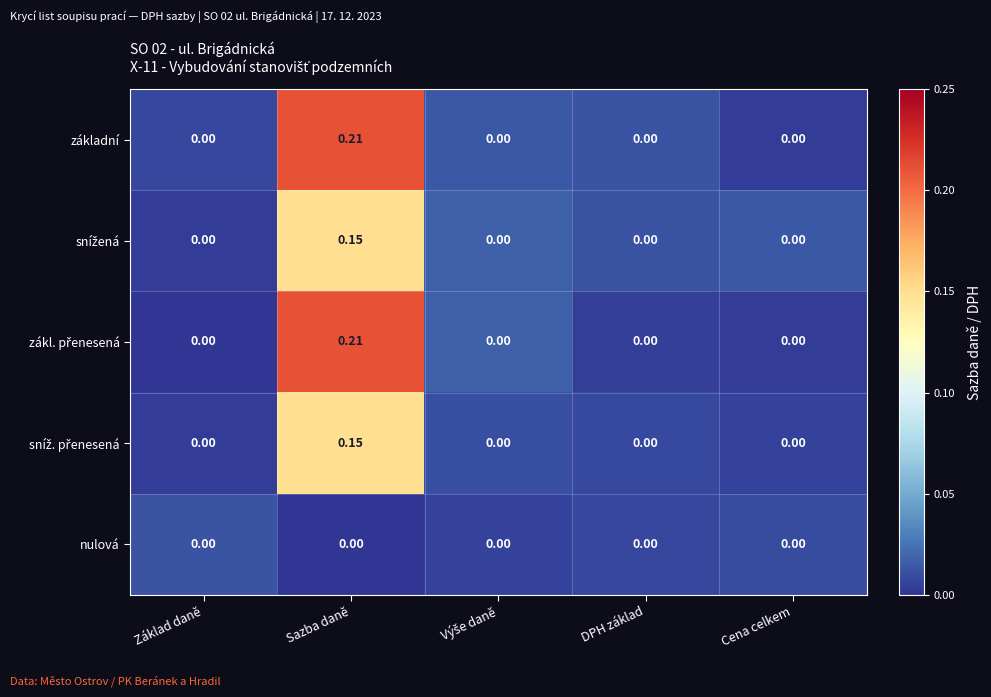

At which category is the sum across all series the highest?

Sazba daně